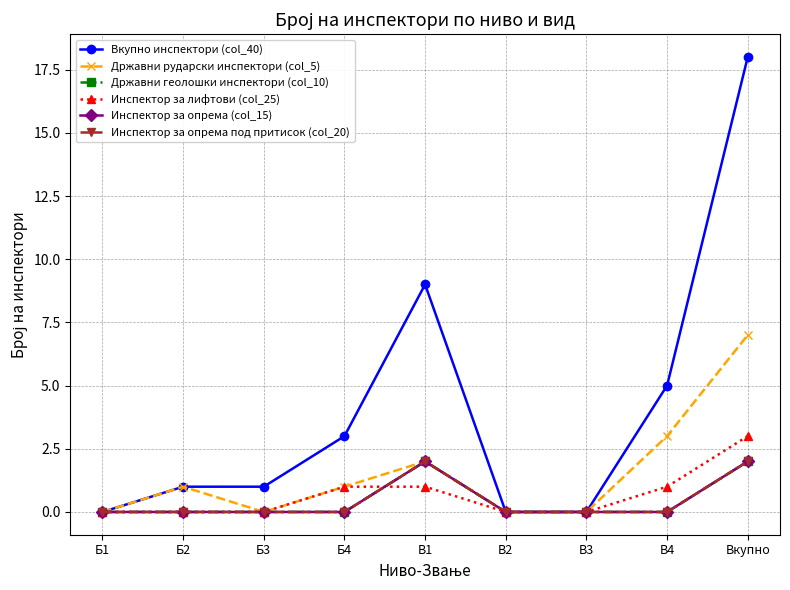

The Инспектор за опрема под притисок (col_20) series shows 2 at В1. True or false?

True